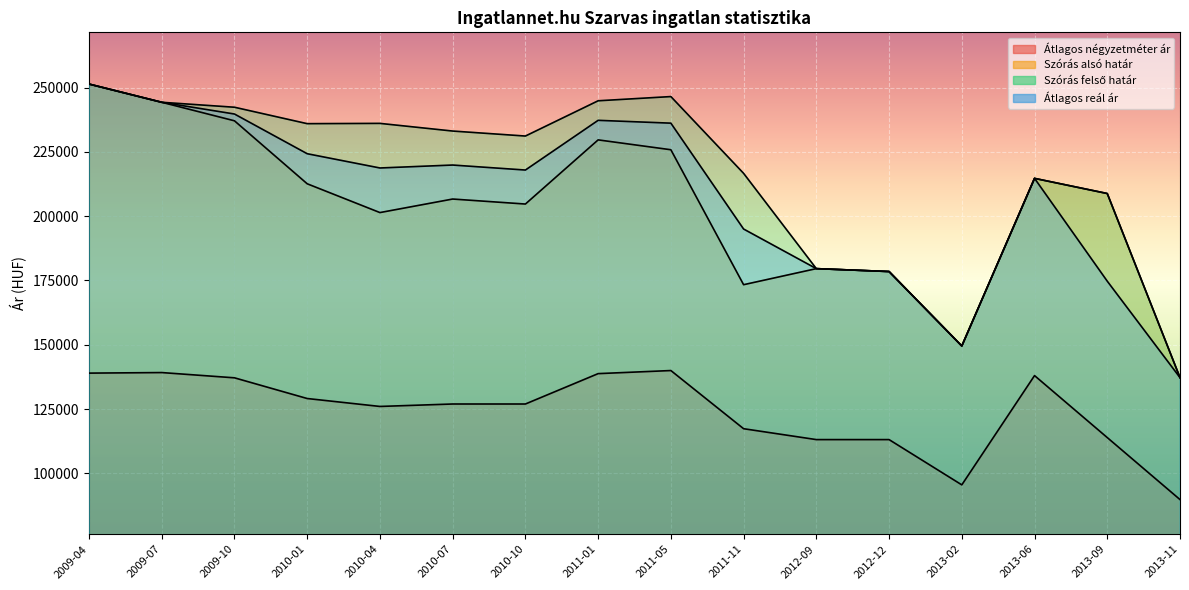

How many categories are shown in the chart?

16